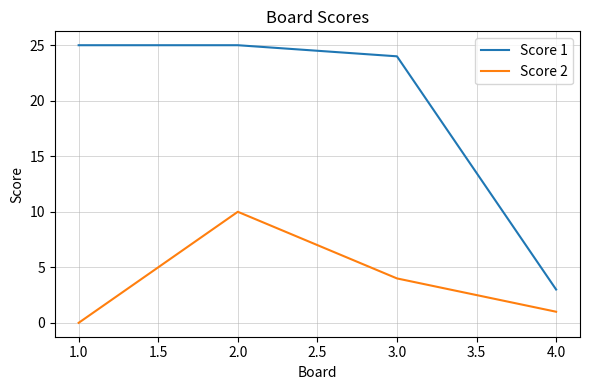

In Score 2, how many points are higher than both neighbors (excluding endpoints)?

1